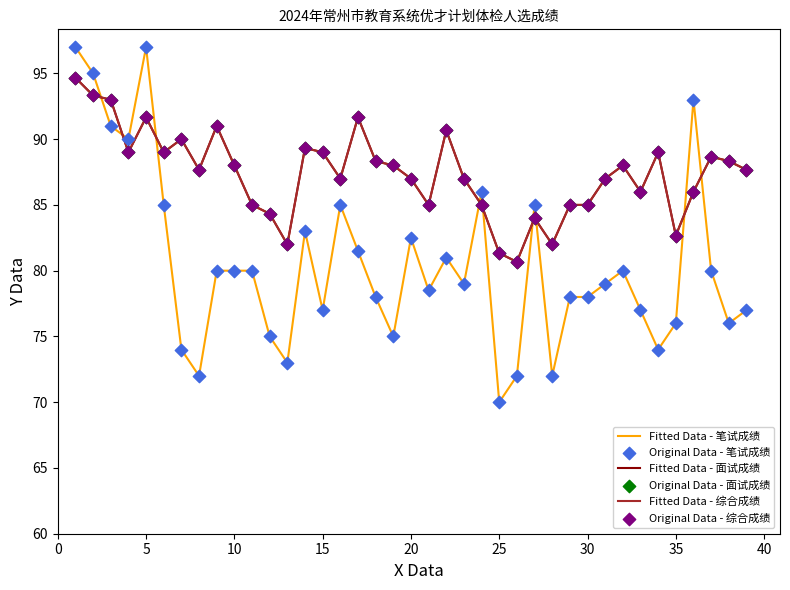

Is this an area chart (filled region under the line)?

No